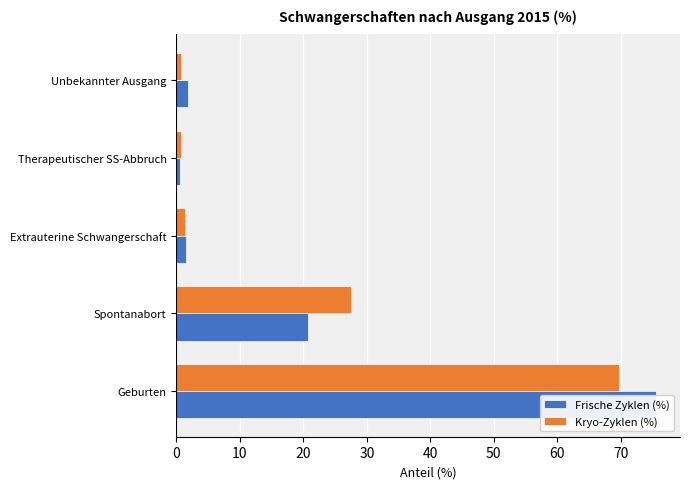

What is the value of the Frische Zyklen (%) bar at the 3rd from the left?

1.4